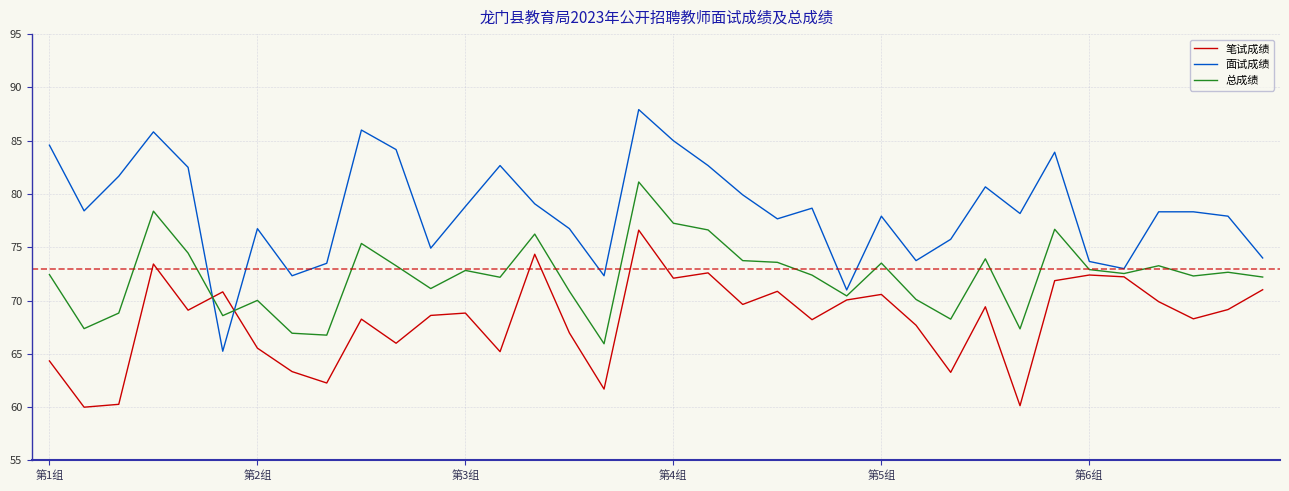

Rank the series by their maximum value, from lowest to highest.

笔试成绩, 总成绩, 面试成绩